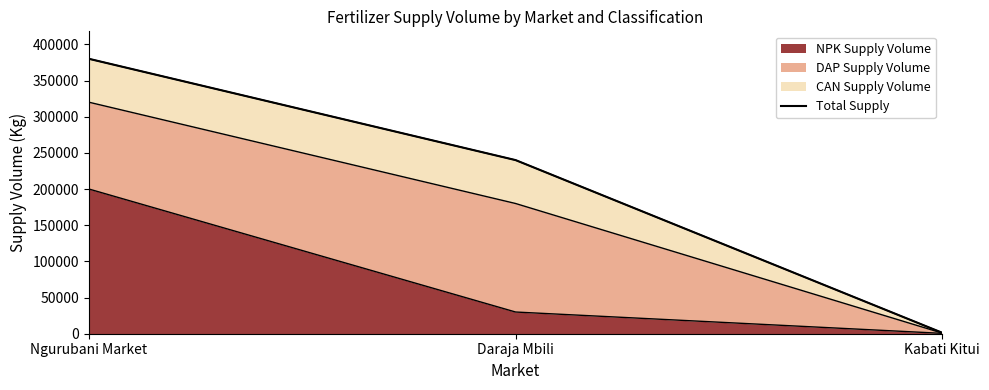

The chart shows a value of 240000 at Daraja Mbili. True or false?

True